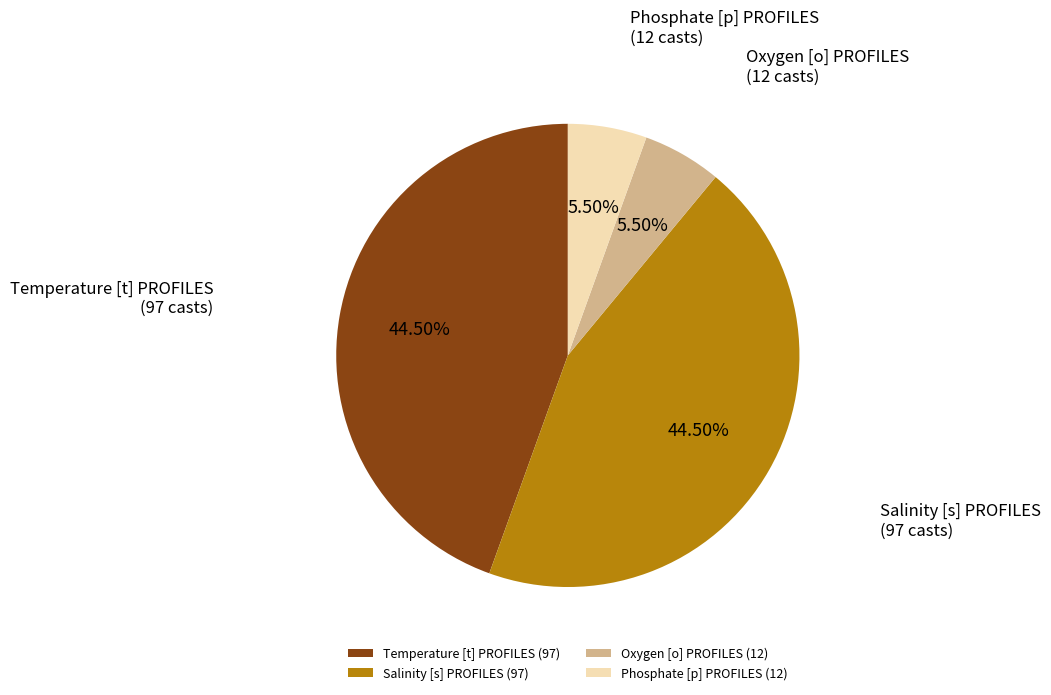

Does Phosphate [p] PROFILES represent more than half of the total?

No